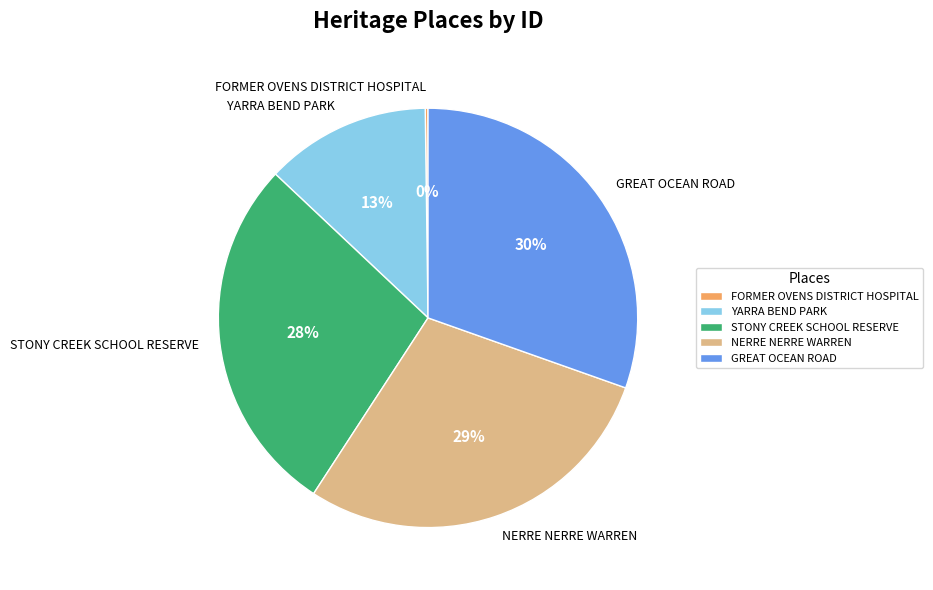

What is the largest slice in the pie chart?

GREAT OCEAN ROAD